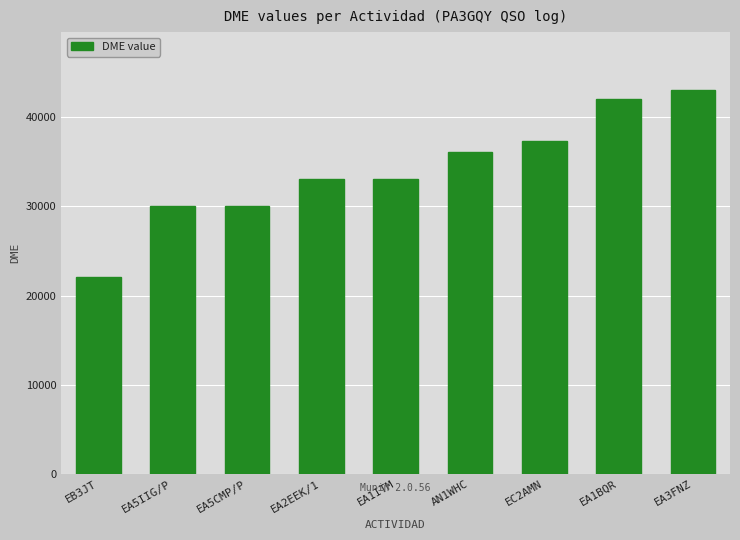

What is the label of the 5th bar from the right?

EA1ITM